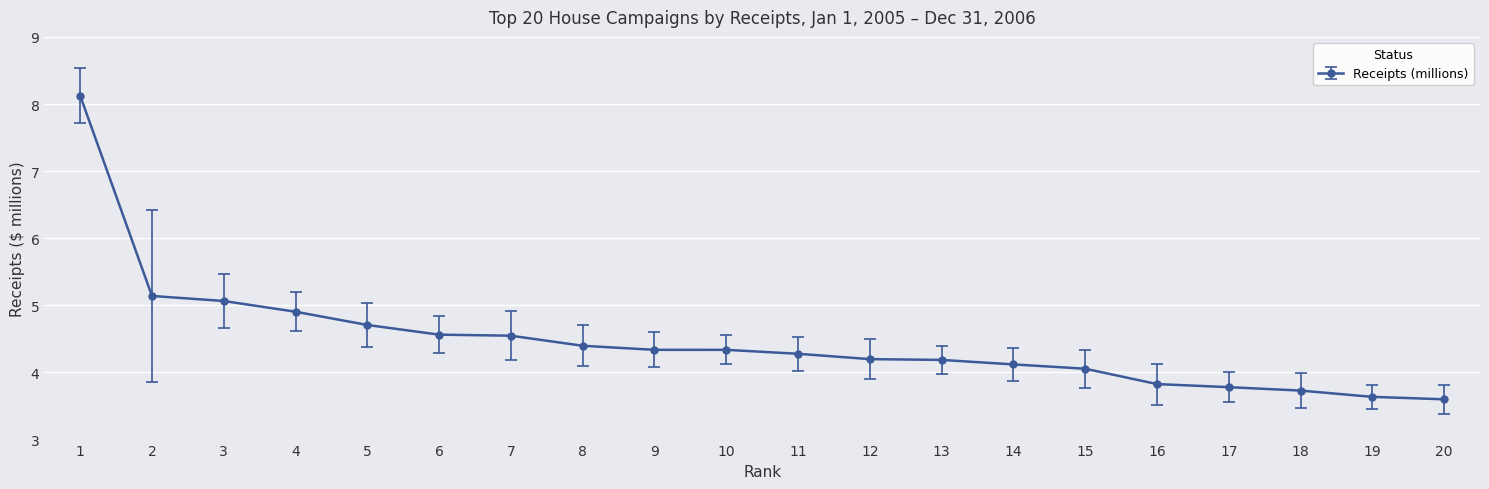

How many values exceed 4?

15